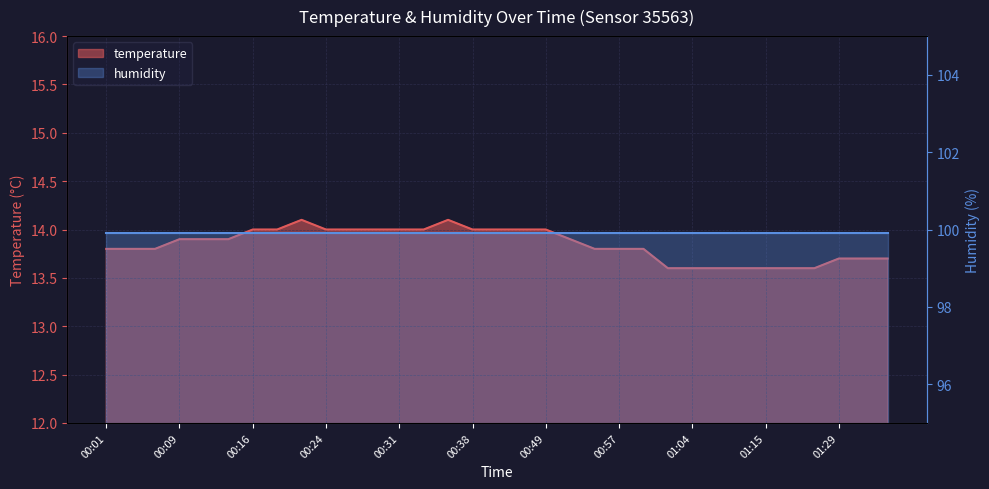

Which category has the highest value across all series?

00:21